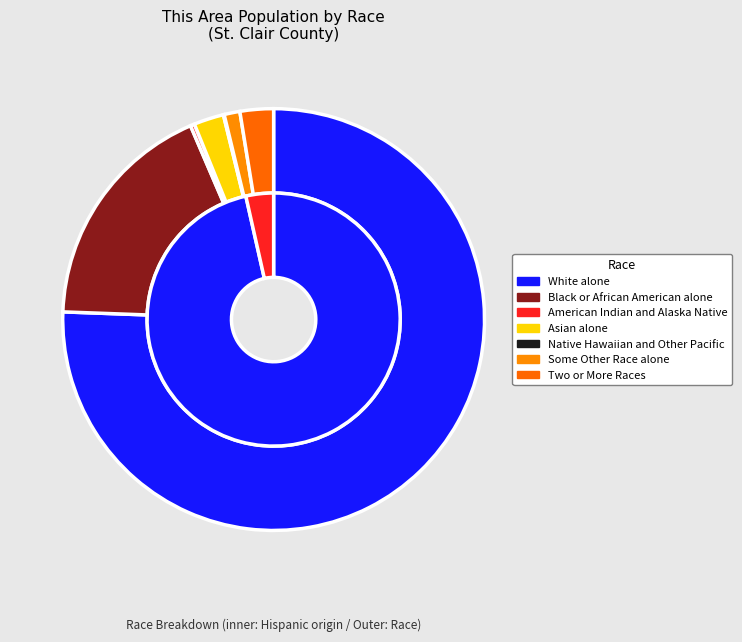

To the nearest percent, what is the difference between the Two or More Races and Native Hawaiian and Other Pacific slice percentages?

3%